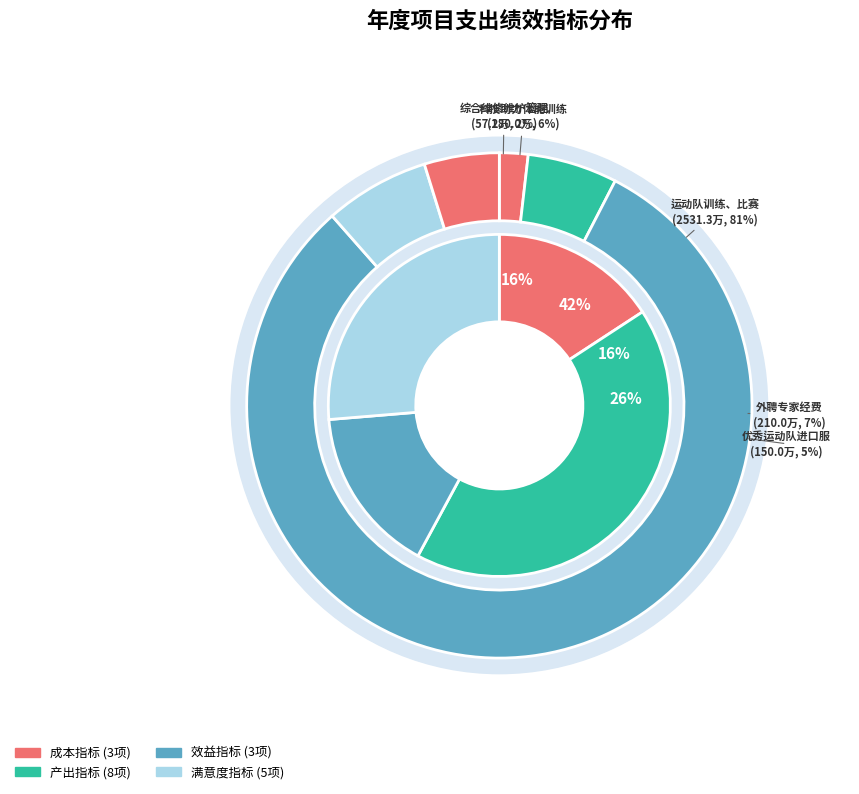

Does any single category account for the majority?

No